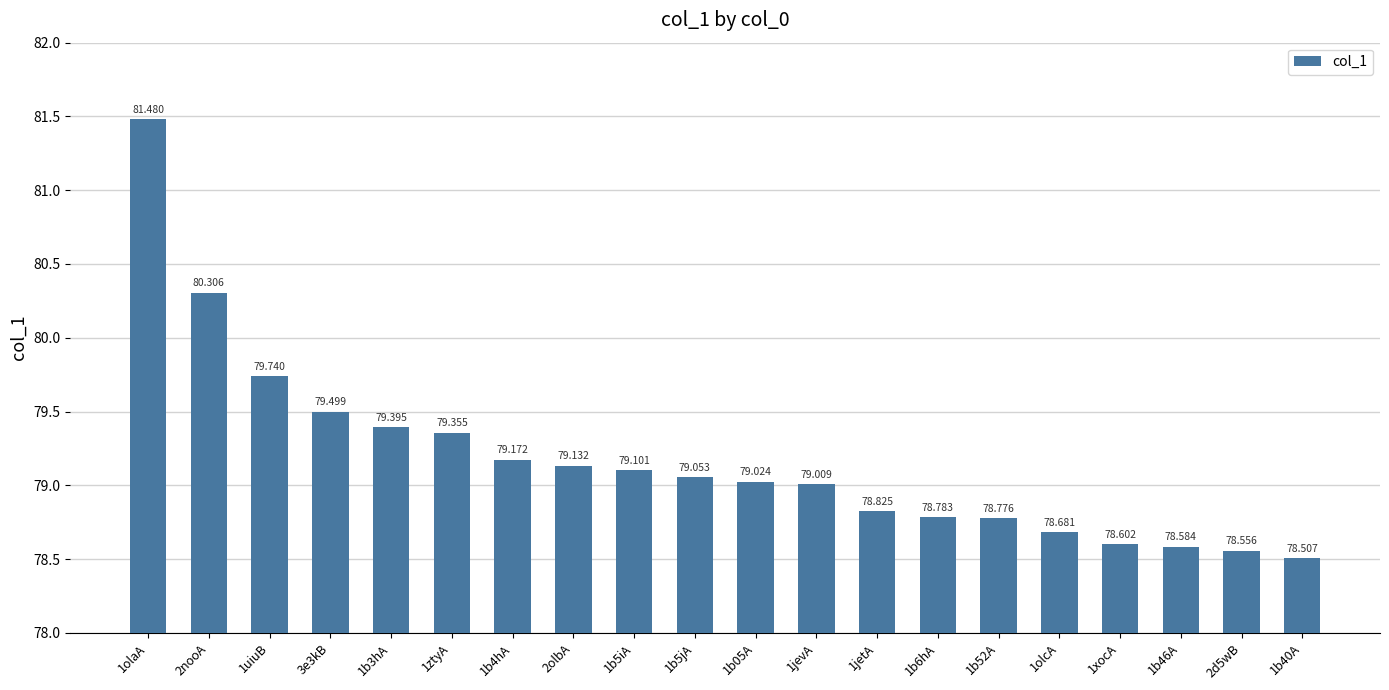

Reading left to right, list all the values displayed in this chart.

81.5	80.3	79.7	79.5	79.4	79.4	79.2	79.1	79.1	79.1	79.0	79.0	78.8	78.8	78.8	78.7	78.6	78.6	78.6	78.5